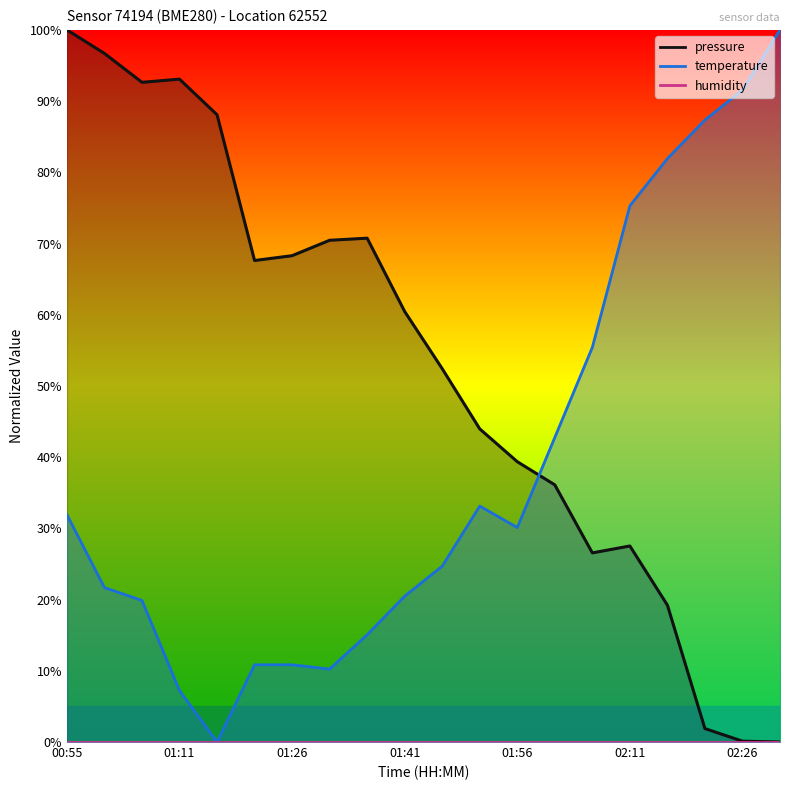

Where does the temperature series first go above 30?

00:55